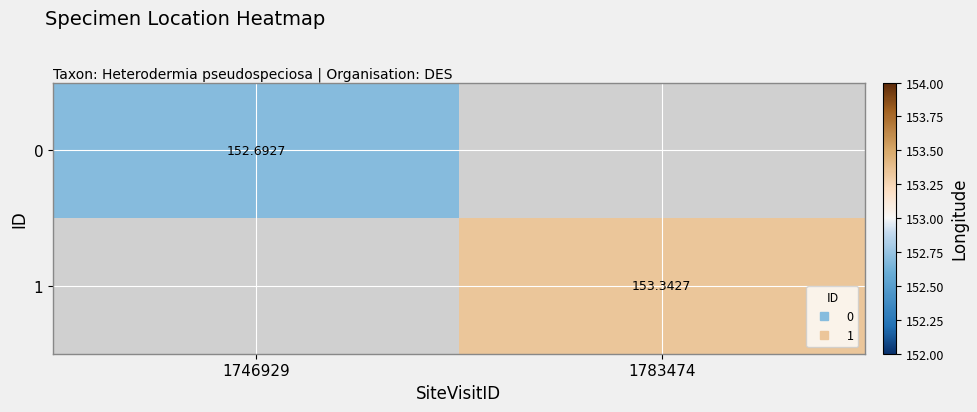

How many distinct data groups are displayed?

2